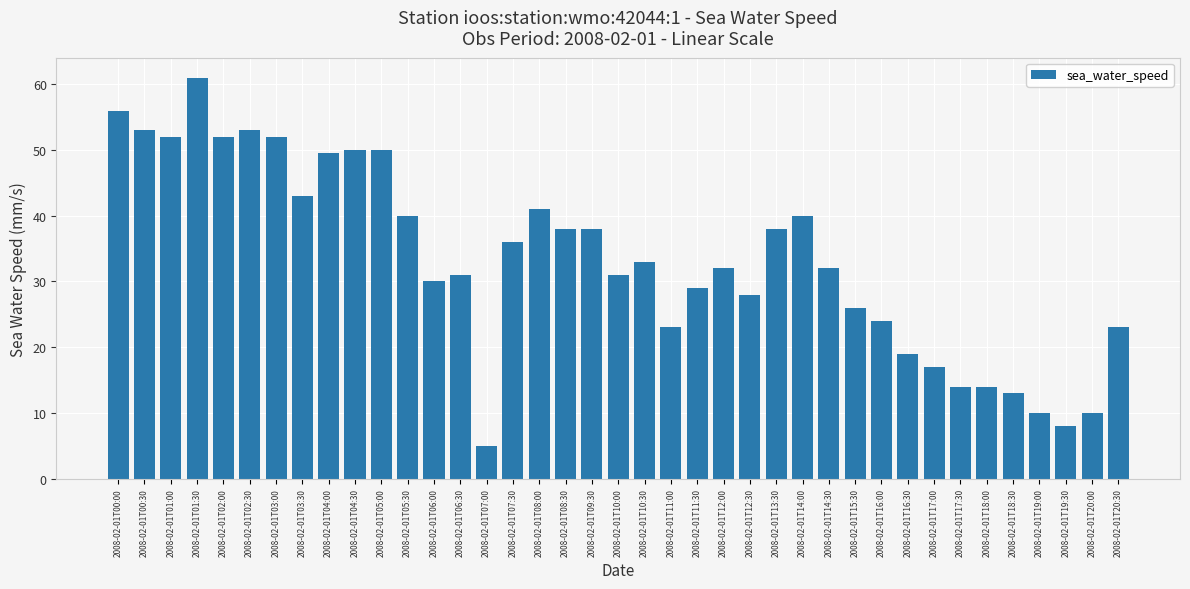

Reading left to right, list all the values displayed in this chart.

56.0	53.0	52.0	61.0	52.0	53.0	52.0	43.0	49.6	50.0	50.0	40.0	30.0	31.0	5.0	36.0	41.0	38.0	38.0	31.0	33.0	23.0	29.0	32.0	28.0	38.0	40.0	32.0	26.0	24.0	19.0	17.0	14.0	14.0	13.0	10.0	8.0	10.0	23.0